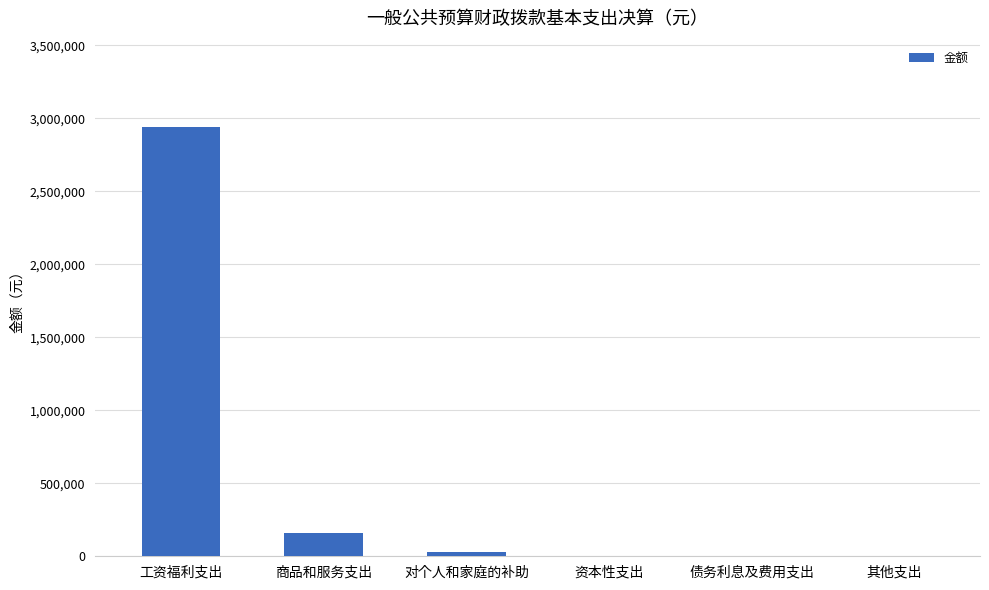

Where does the data first go above 28800?

工资福利支出